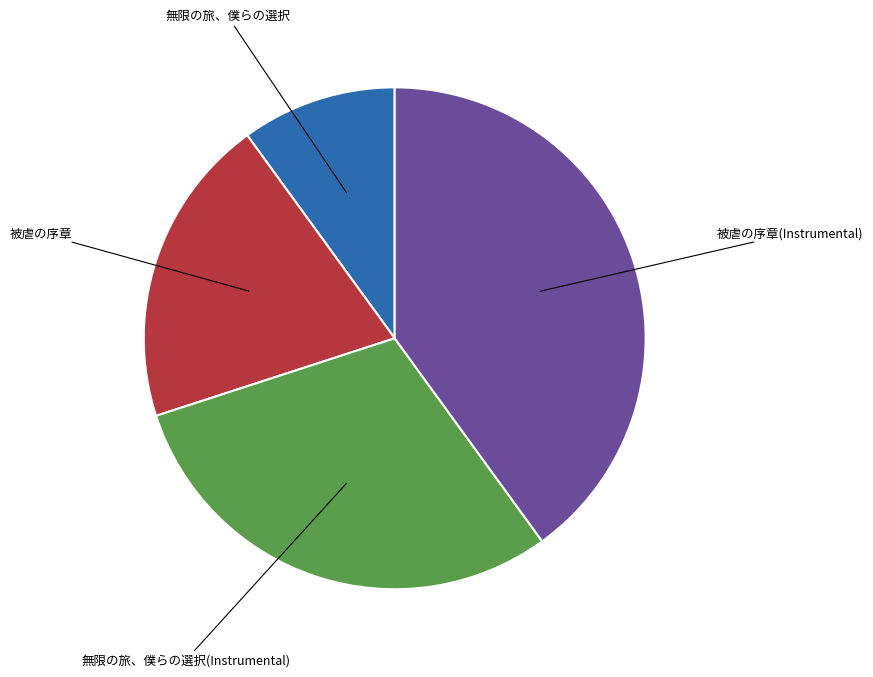

Is there a majority slice in this chart?

No